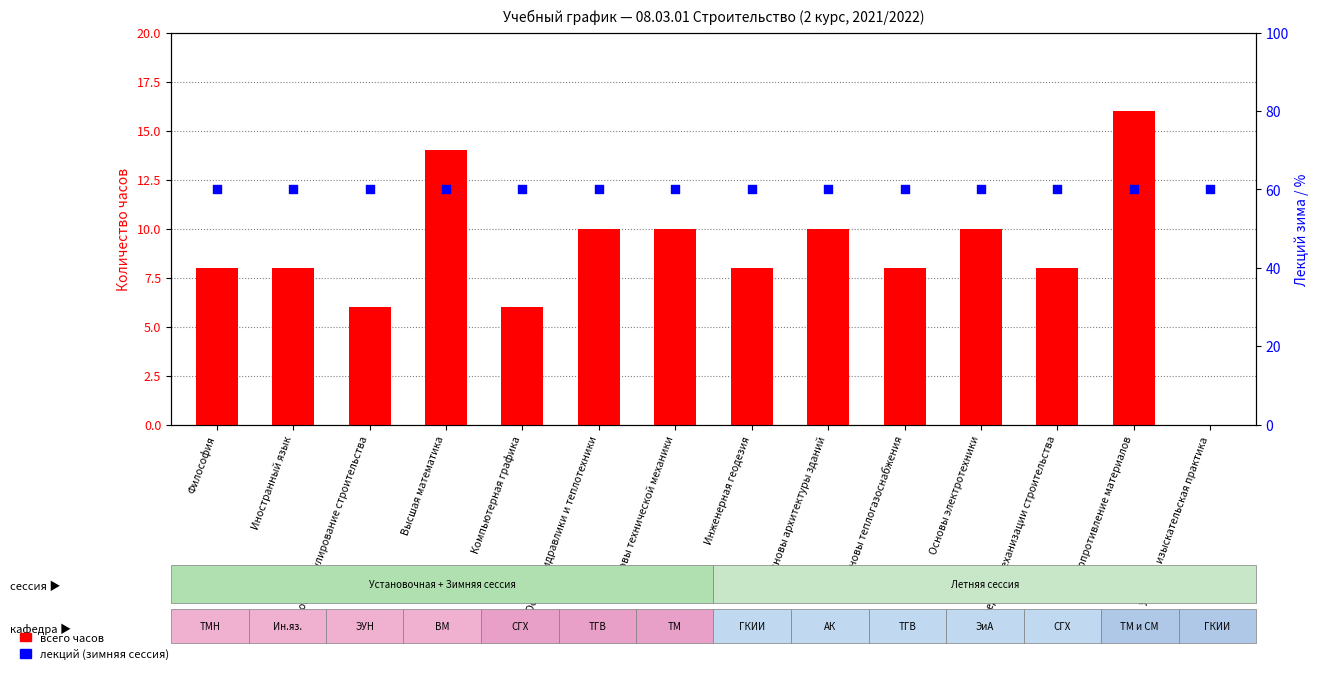

Which series has the widest spread of Y values?

всего часов